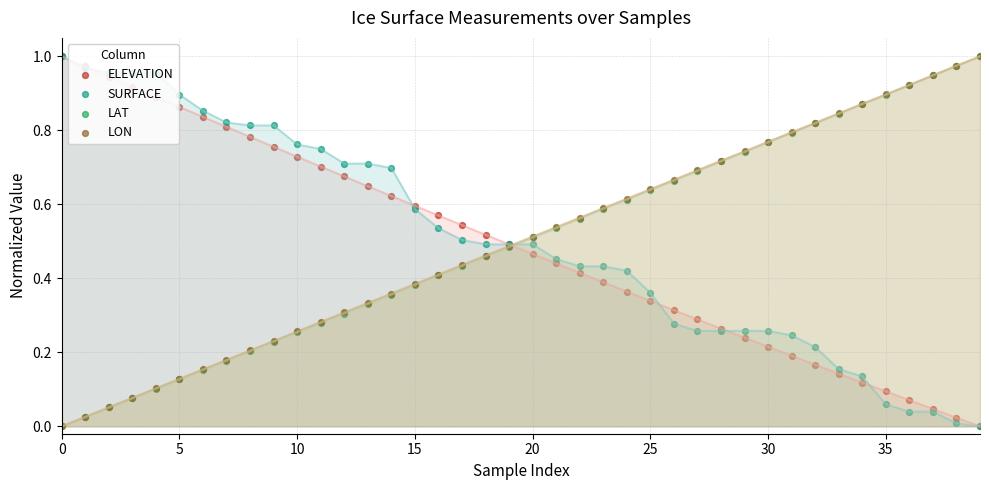

At how many categories does at least one series exceed 0?

40